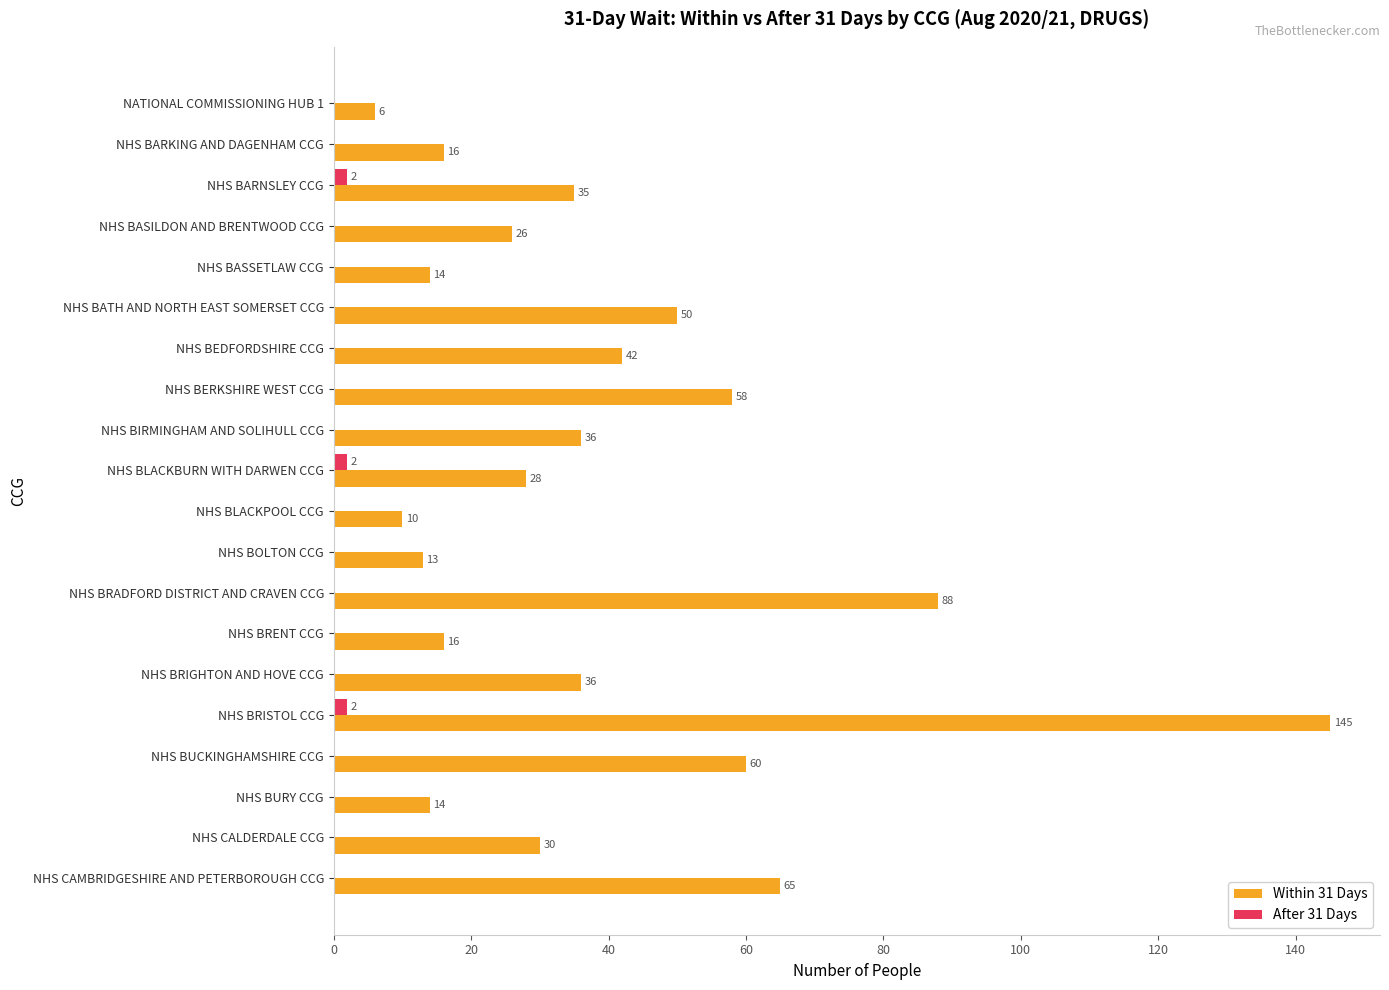

What is the sum of all Within 31 Days values?

788